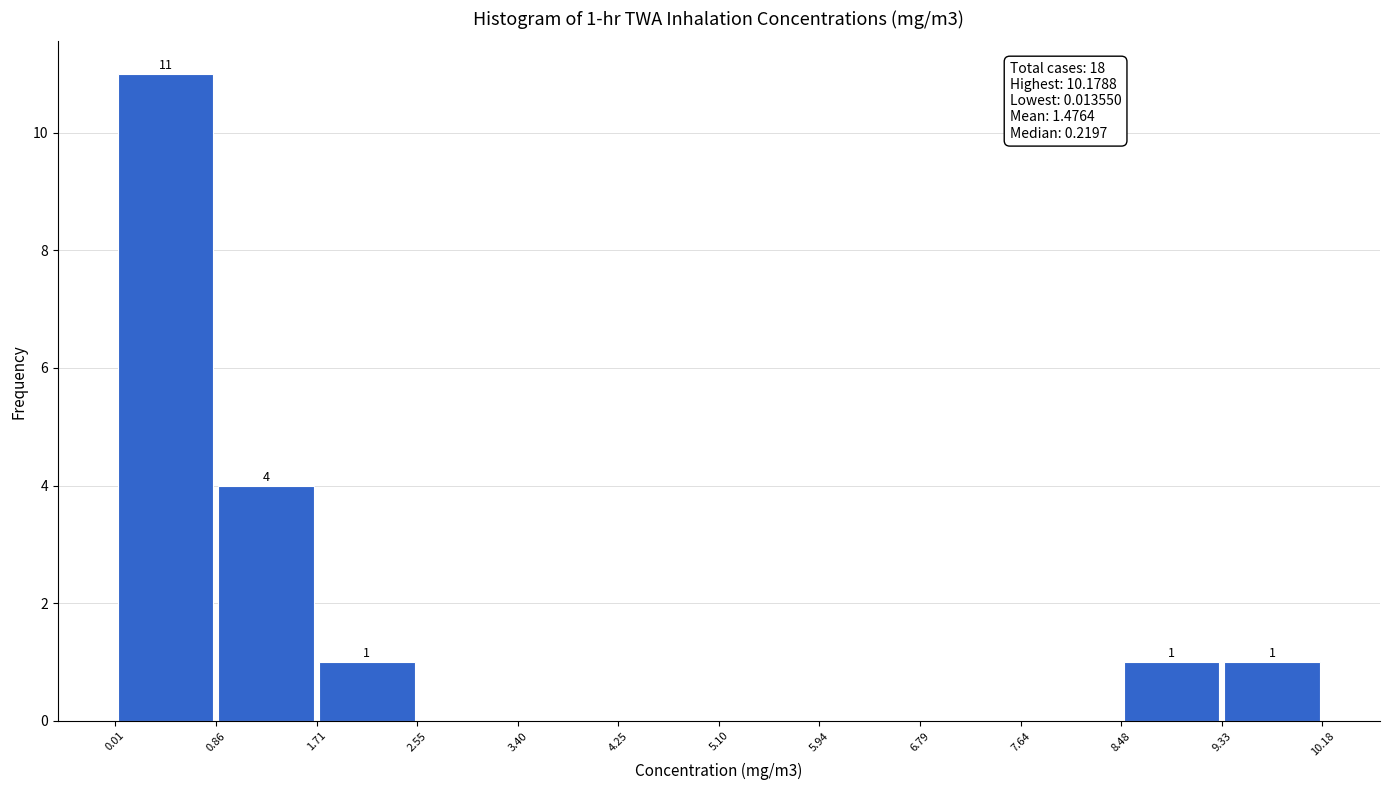

Which range on the x-axis has the tallest bar?

0.01 to 0.86